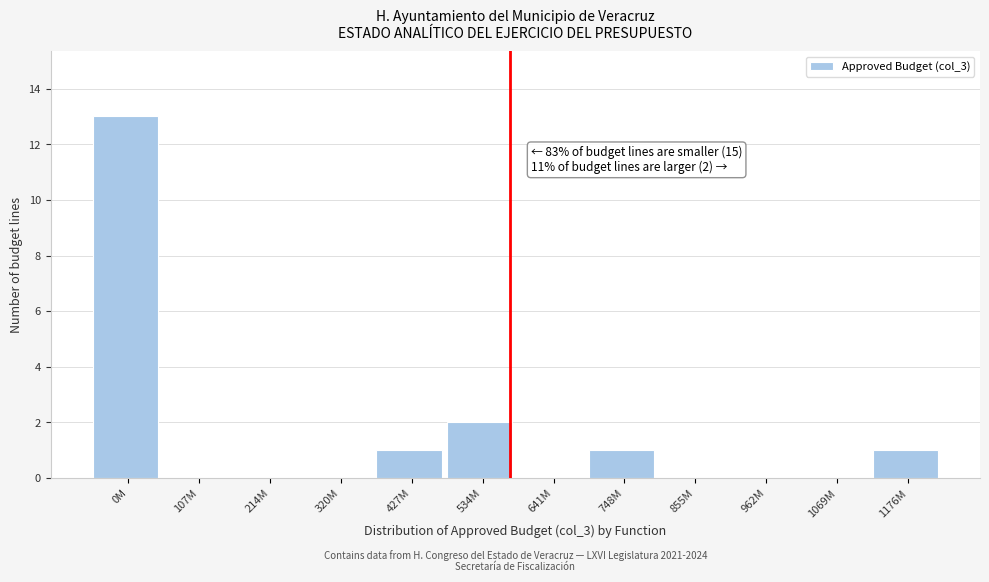

Reading left to right, list all the values displayed in this chart.

0M=13	107M=0	214M=0	320M=0	427M=1	534M=2	641M=0	748M=1	855M=0	962M=0	1069M=0	1176M=1